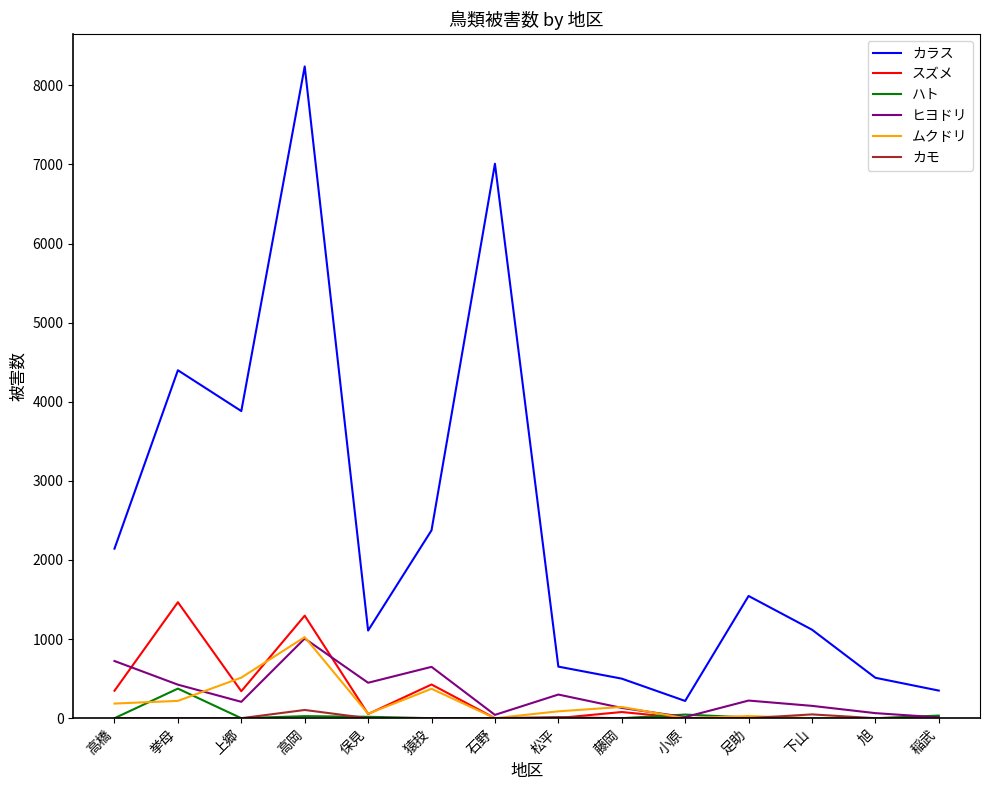

Read the ハト value at 保見, to the nearest 10.

20